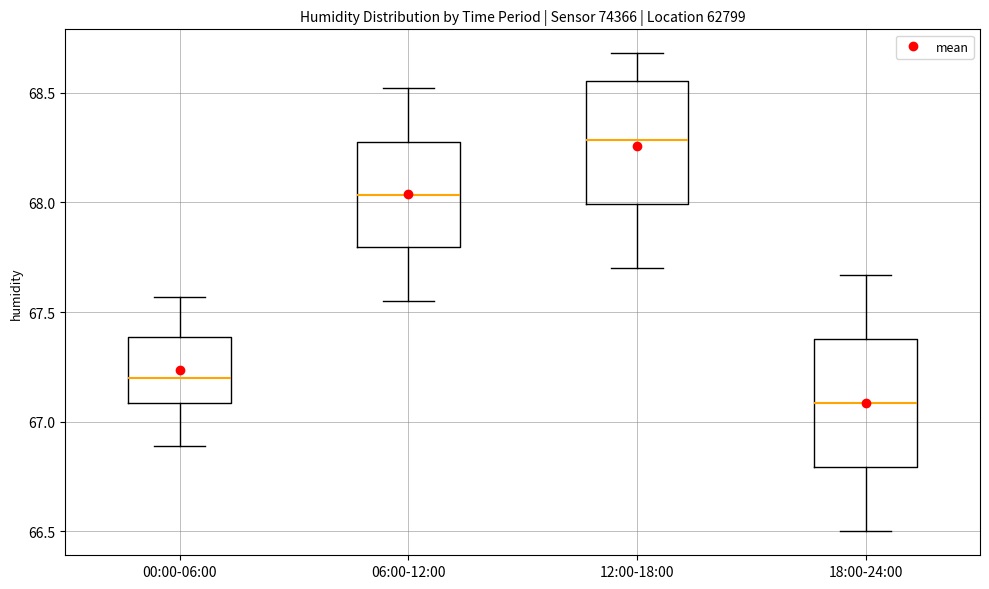

Reading left to right, transcribe this box plot: for each box, give where its median line is, the range the box spans, and where its two whiskers end, as read against the y-axis. The values are not printed on the chart, so give them approximately, as read against the axis.

00:00-06:00: median 67.20, box 67.10 to 67.40, whiskers 66.90 to 67.55
06:00-12:00: median 68.05, box 67.80 to 68.30, whiskers 67.55 to 68.50
12:00-18:00: median 68.30, box 68.00 to 68.55, whiskers 67.70 to 68.70
18:00-24:00: median 67.10, box 66.80 to 67.40, whiskers 66.50 to 67.65